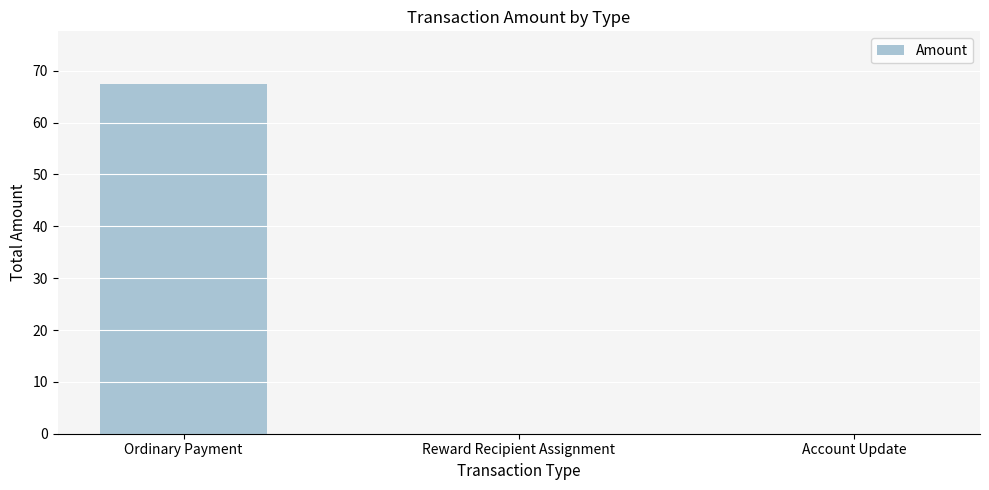

Reading right to left, transcribe all the data shown in this chart.

0.0	0.0	67.5